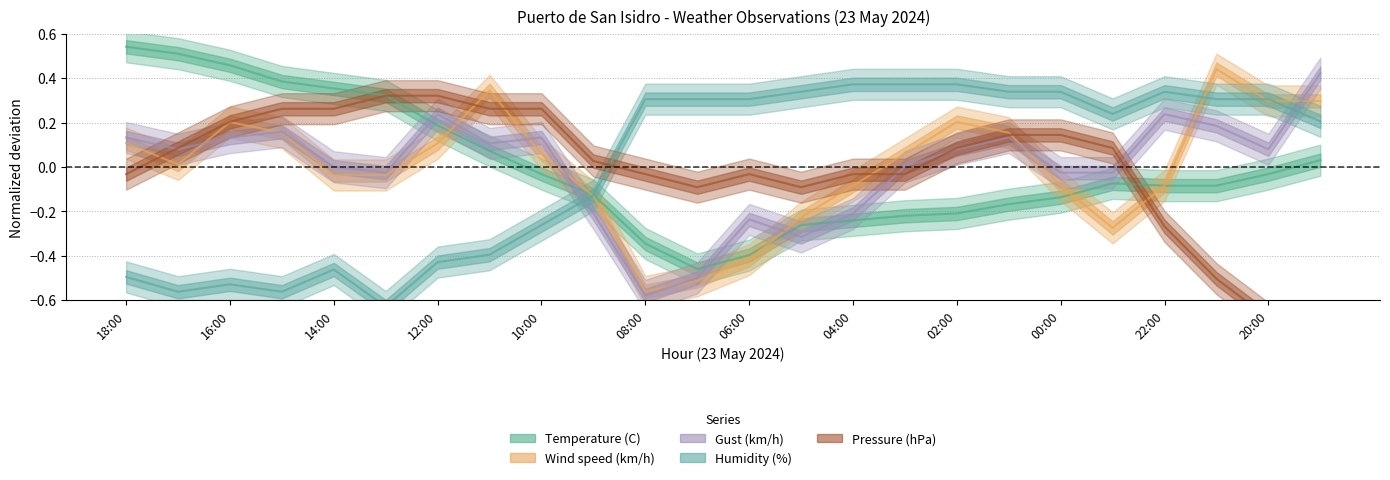

Reading right to left, what are all the values shown in this chart?

Temperature (C): 19:00=0.0	20:00=-0.0	21:00=-0.1	22:00=-0.1	23:00=-0.1	00:00=-0.1	01:00=-0.2	02:00=-0.2	03:00=-0.2	04:00=-0.2	05:00=-0.3	06:00=-0.4	07:00=-0.5	08:00=-0.3	09:00=-0.1	10:00=-0.0	11:00=0.1	12:00=0.2	13:00=0.3	14:00=0.4	15:00=0.4	16:00=0.5	17:00=0.5	18:00=0.5
Wind speed (km/h): 19:00=0.3	20:00=0.3	21:00=0.4	22:00=-0.1	23:00=-0.3	00:00=-0.1	01:00=0.2	02:00=0.2	03:00=0.1	04:00=-0.1	05:00=-0.2	06:00=-0.4	07:00=-0.5	08:00=-0.6	09:00=-0.1	10:00=0.1	11:00=0.3	12:00=0.1	13:00=-0.0	14:00=-0.0	15:00=0.2	16:00=0.2	17:00=0.0	18:00=0.1
Gust (km/h): 19:00=0.4	20:00=0.1	21:00=0.2	22:00=0.2	23:00=-0.0	00:00=-0.0	01:00=0.1	02:00=0.1	03:00=0.0	04:00=-0.2	05:00=-0.3	06:00=-0.2	07:00=-0.5	08:00=-0.6	09:00=-0.2	10:00=0.1	11:00=0.1	12:00=0.2	13:00=-0.0	14:00=0.0	15:00=0.2	16:00=0.1	17:00=0.1	18:00=0.1
Humidity (%): 19:00=0.2	20:00=0.3	21:00=0.3	22:00=0.3	23:00=0.2	00:00=0.3	01:00=0.3	02:00=0.4	03:00=0.4	04:00=0.4	05:00=0.3	06:00=0.3	07:00=0.3	08:00=0.3	09:00=-0.1	10:00=-0.3	11:00=-0.4	12:00=-0.4	13:00=-0.6	14:00=-0.5	15:00=-0.6	16:00=-0.5	17:00=-0.6	18:00=-0.5
Pressure (hPa): 19:00=-0.7	20:00=-0.7	21:00=-0.5	22:00=-0.3	23:00=0.1	00:00=0.1	01:00=0.1	02:00=0.1	03:00=-0.0	04:00=-0.0	05:00=-0.1	06:00=-0.0	07:00=-0.1	08:00=-0.0	09:00=0.0	10:00=0.3	11:00=0.3	12:00=0.3	13:00=0.3	14:00=0.3	15:00=0.3	16:00=0.2	17:00=0.1	18:00=-0.0